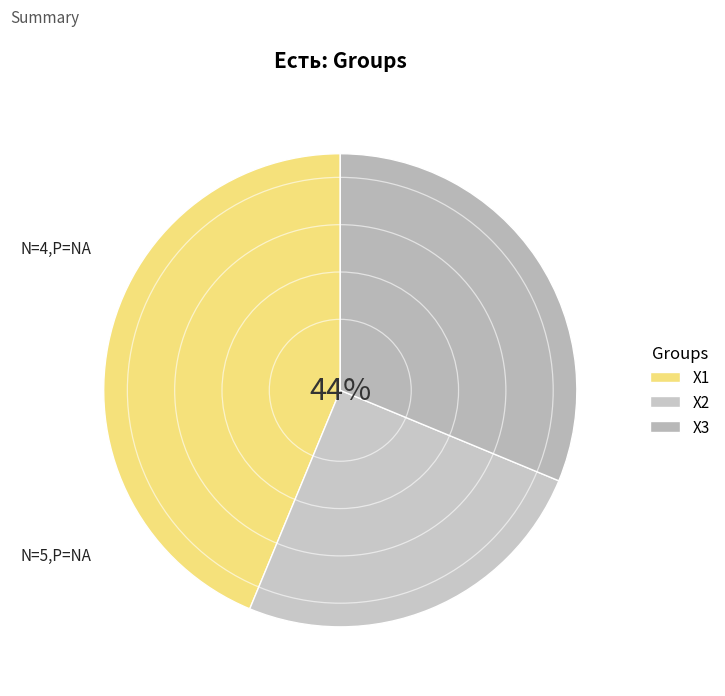

Is the sum of X3 and X2 greater than half?

Yes